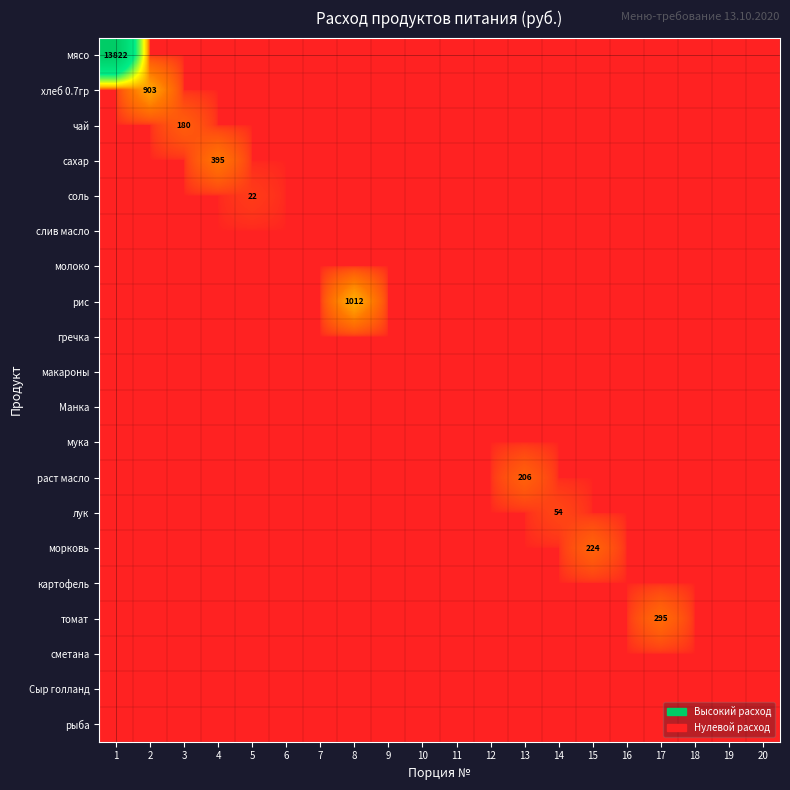

How many distinct data groups are displayed?

20